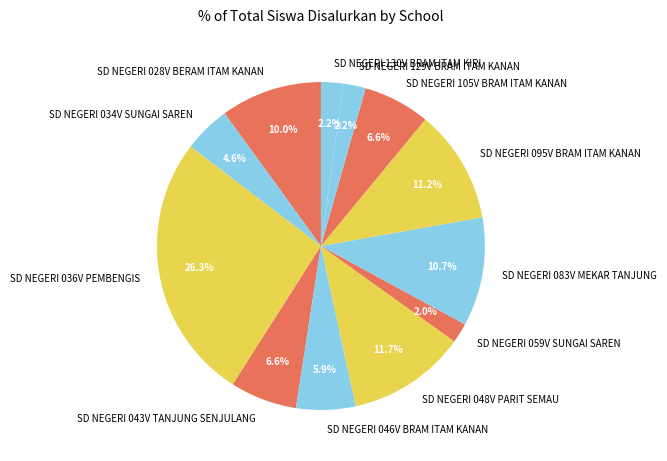

What is the largest slice in the pie chart?

SD NEGERI 036V PEMBENGIS